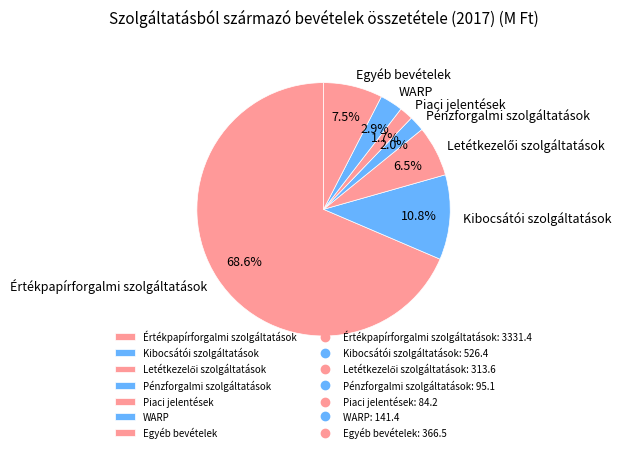

Is there any slice that represents more than half of the pie?

Yes